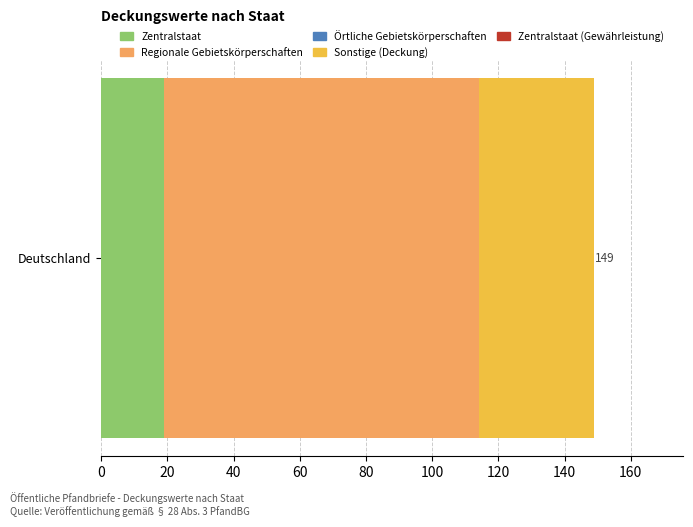

List the labels in order of Zentralstaat value, largest first.

Deutschland